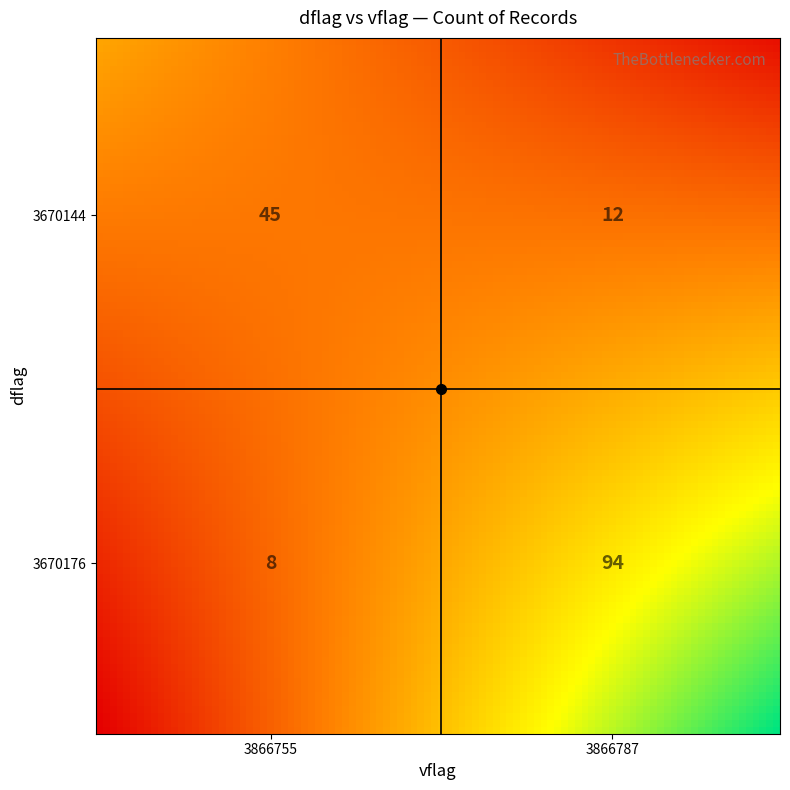

Where does the data first go above 45?

3670176_3866787